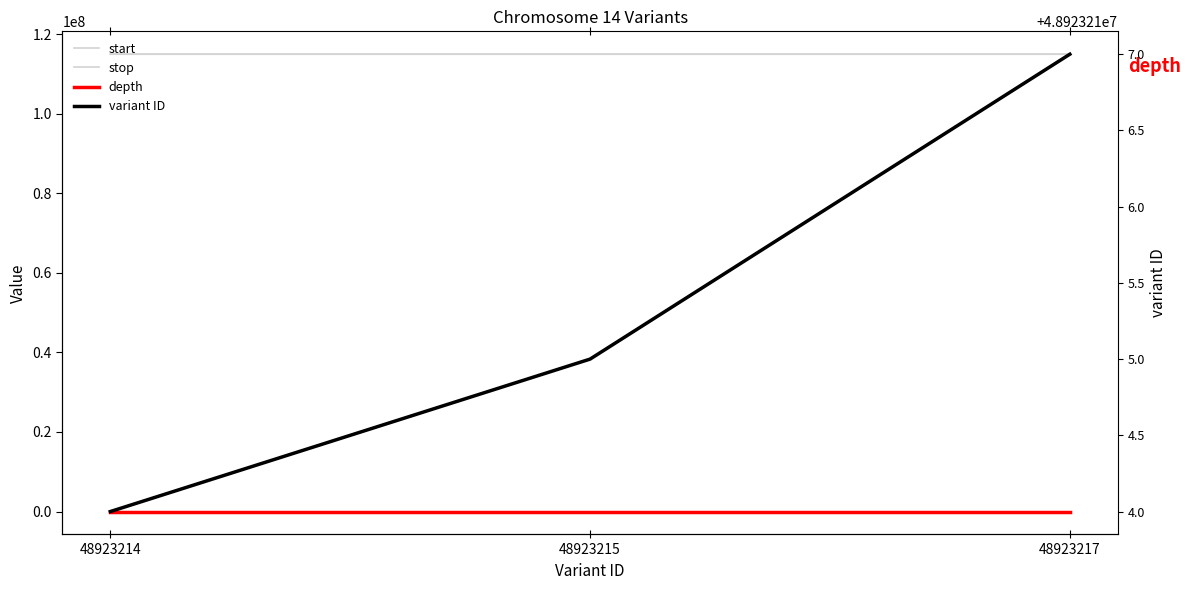

The value of variant ID at 48923215 is 48923215. True or false?

True